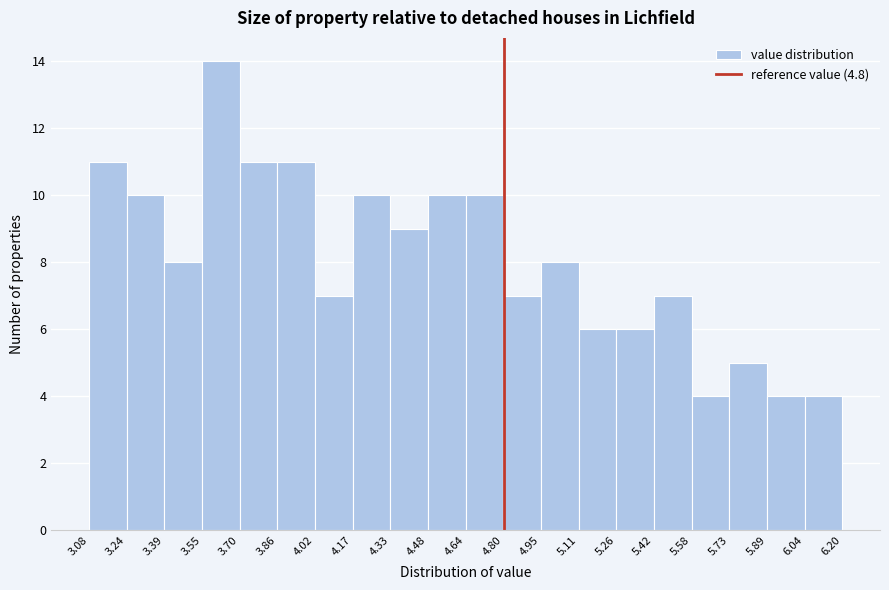

What is the height of the bar covering 4.80 to 4.95 on the x-axis? The values are not printed on the chart, so give them approximately, as read against the axis.

7